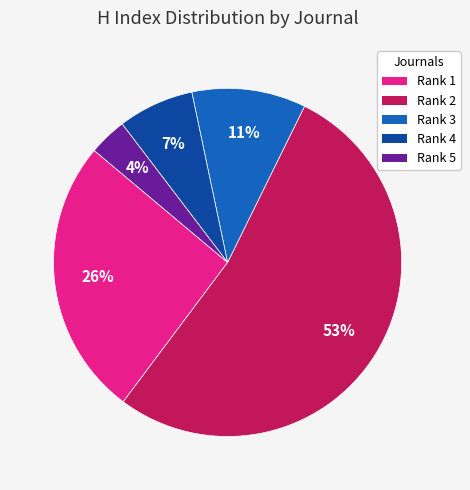

Which category has the biggest portion of the pie?

Rank 2